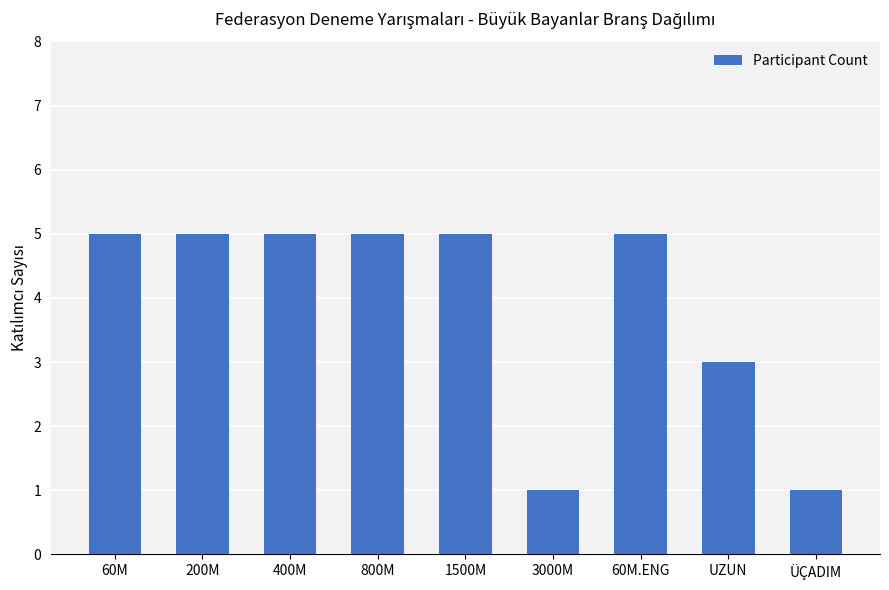

Approximately how many times larger is the value at 800M compared to 1500M?

1.0